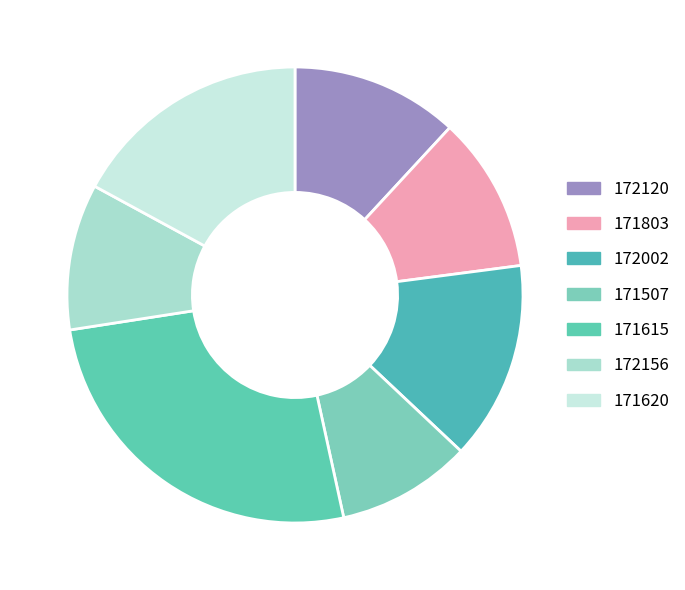

To the nearest percent, what portion does 172156 represent?

10%